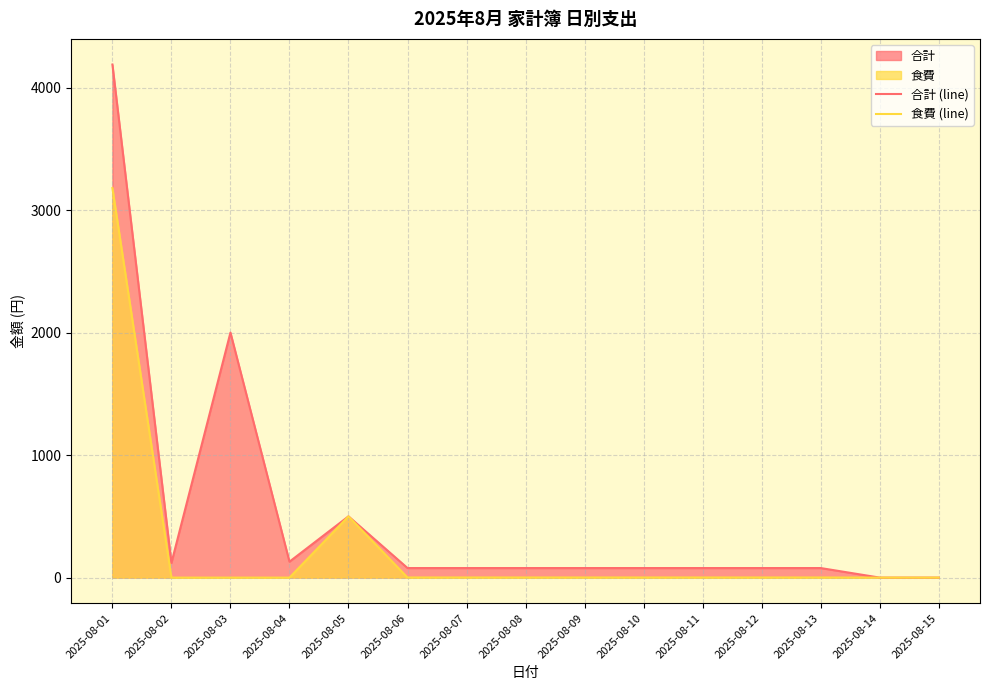

Reading right to left, what are all the values shown in this chart?

合計 (line): 0	0	78	78	78	78	78	78	78	78	500	130	2000	120	4188
食費 (line): 0	0	1	1	1	1	1	1	1	1	500	0	0	0	3180